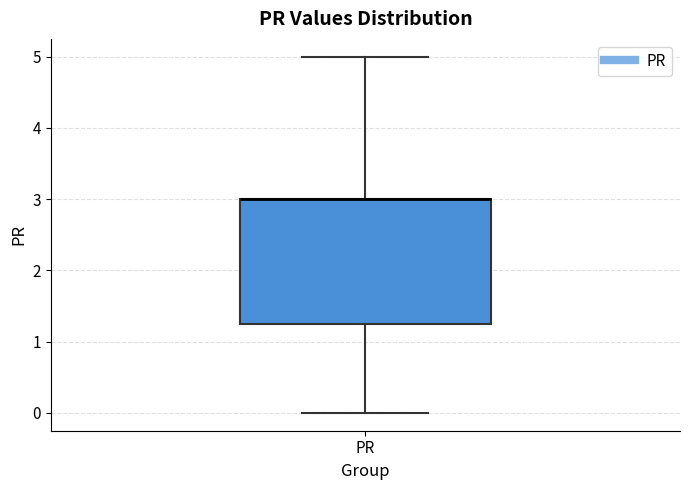

Read this box plot against the y-axis: the position of the median line, the range covered by the box, and the ends of both whiskers. The values are not printed on the chart, so give them approximately, as read against the axis.

median 3.0 (drawn on the box's upper edge), box 1.3 to 3.0, whiskers 0.0 to 5.0